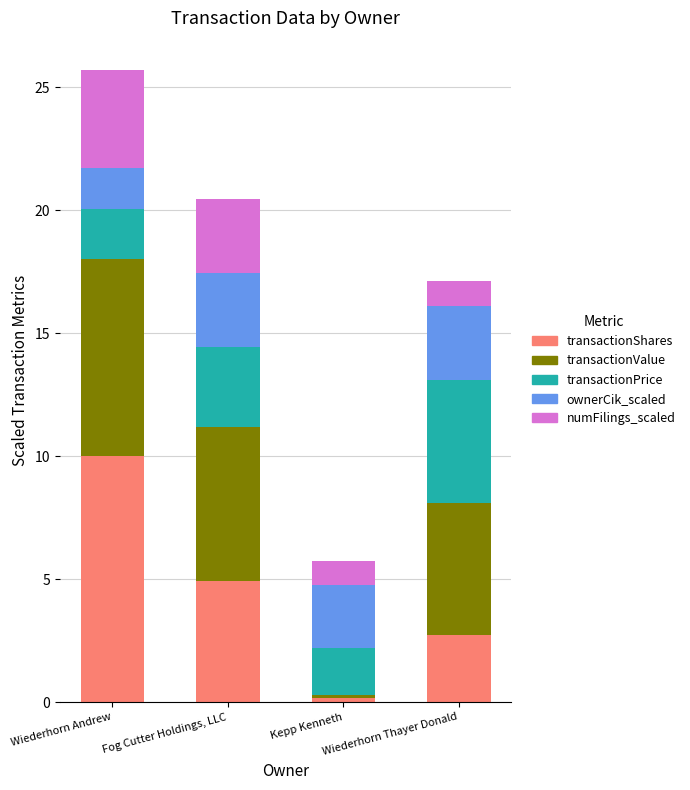

Which category has the lowest value in the transactionShares series?

Kepp Kenneth